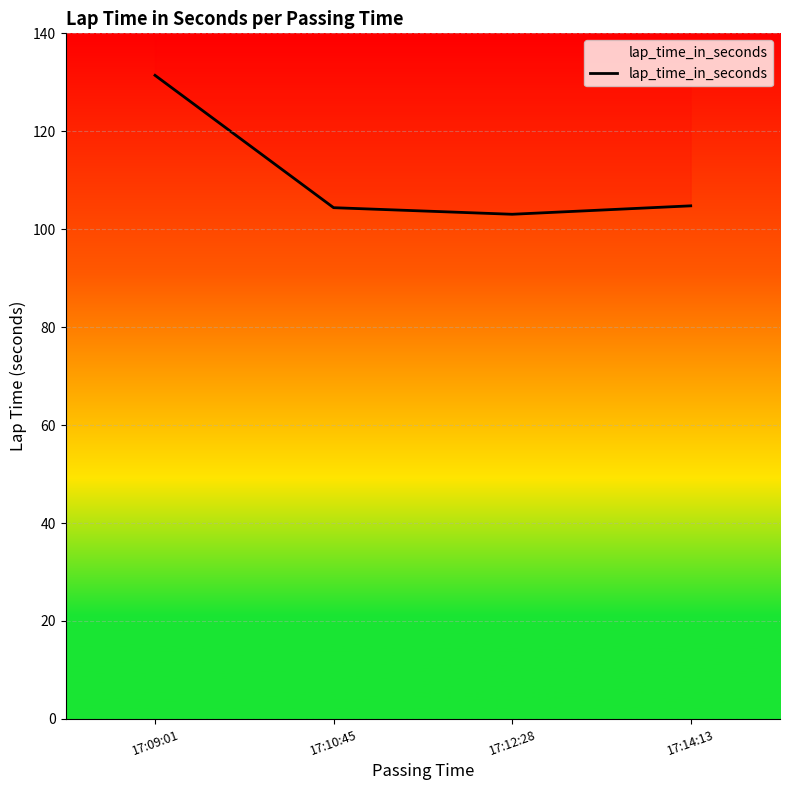

What is the label of the 2nd point from the right?

17:12:28